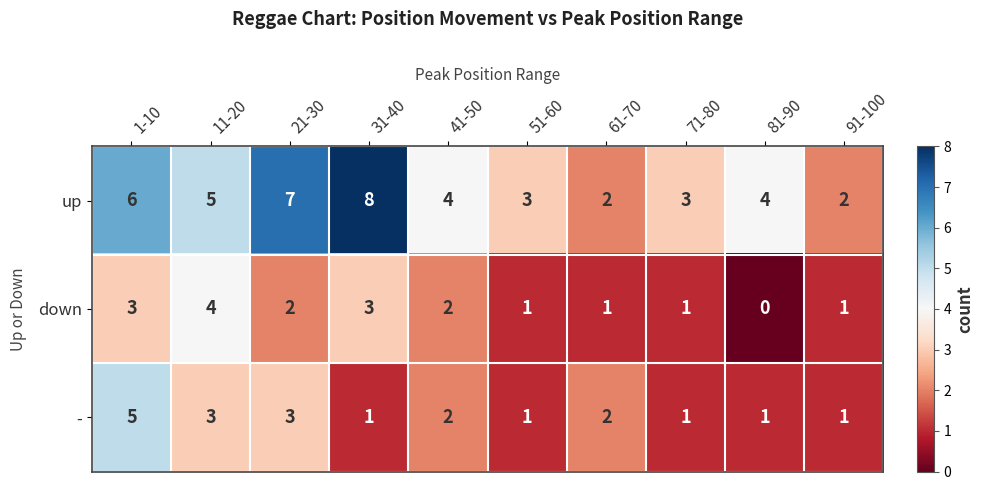

Which label corresponds to the largest value in the chart?

31-40